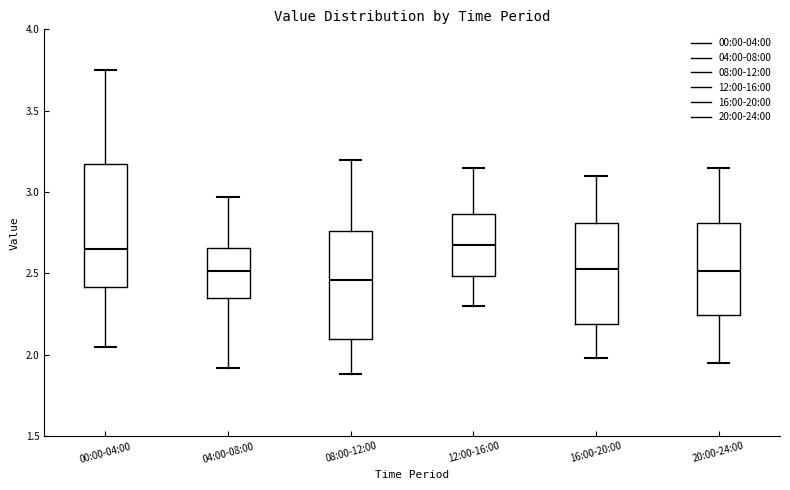

Where is the upper edge of the box for 04:00-08:00 on the y-axis? The values are not printed on the chart, so give them approximately, as read against the axis.

2.65